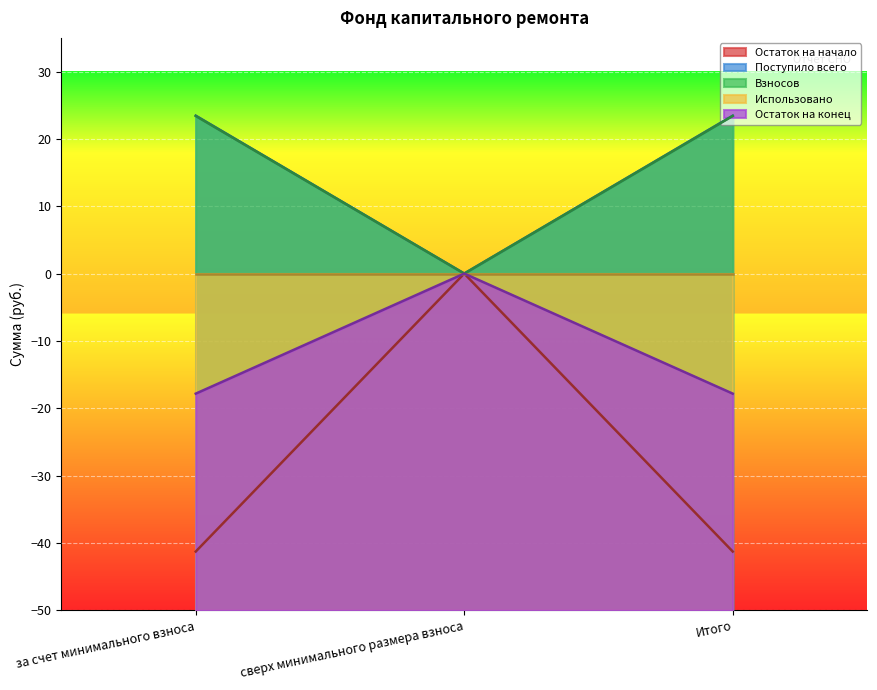

What position from the left is Итого?

3